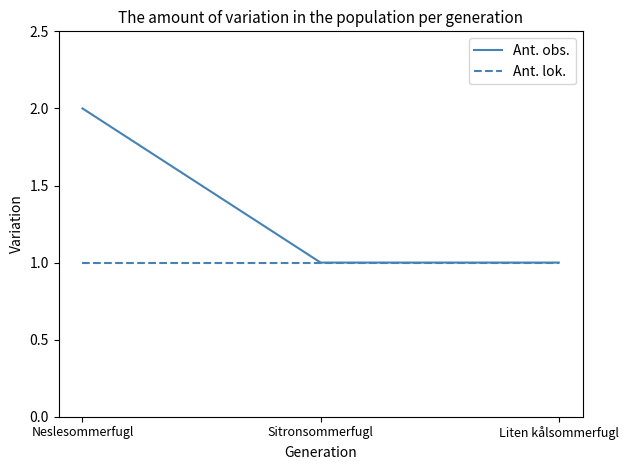

Reading left to right, transcribe all the data shown in this chart.

Ant. obs.: Neslesommerfugl=2	Sitronsommerfugl=1	Liten kålsommerfugl=1
Ant. lok.: Neslesommerfugl=1	Sitronsommerfugl=1	Liten kålsommerfugl=1